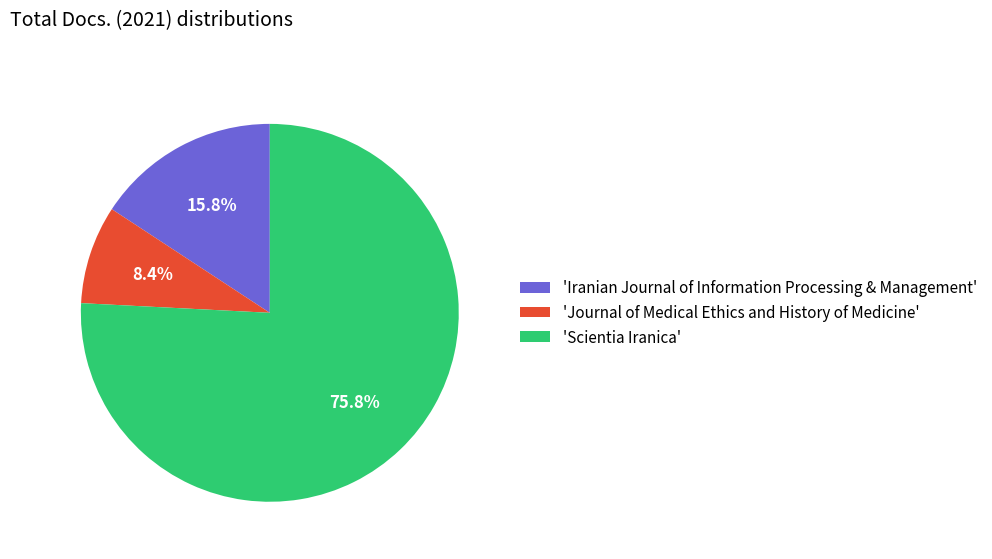

Between 'Journal of Medical Ethics and History of Medicine' and 'Scientia Iranica', which is larger?

'Scientia Iranica'